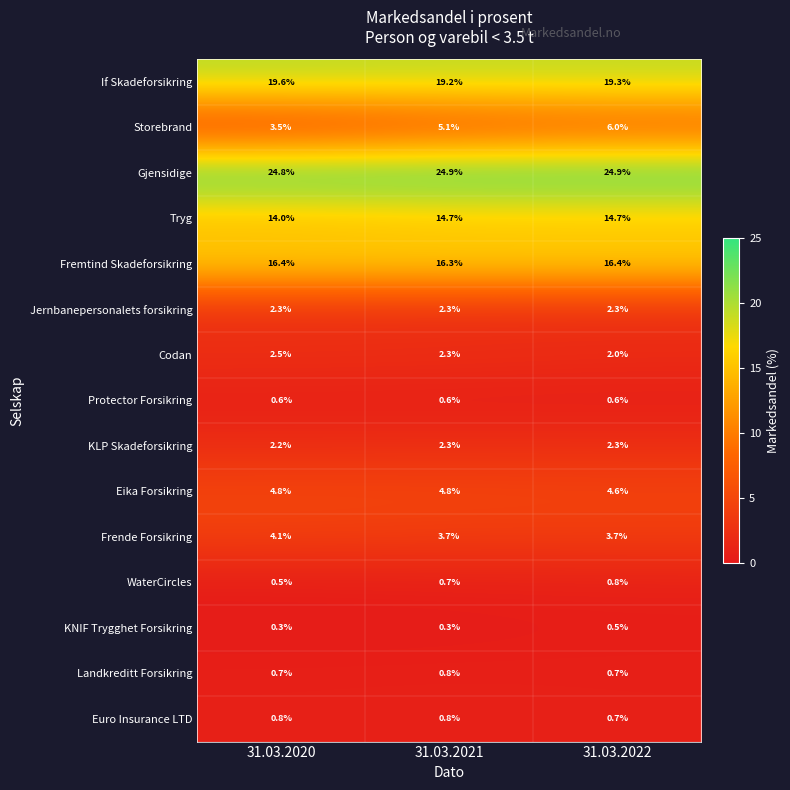

Is it true that Frende Forsikring equals 3.7 at 31.03.2022?

True